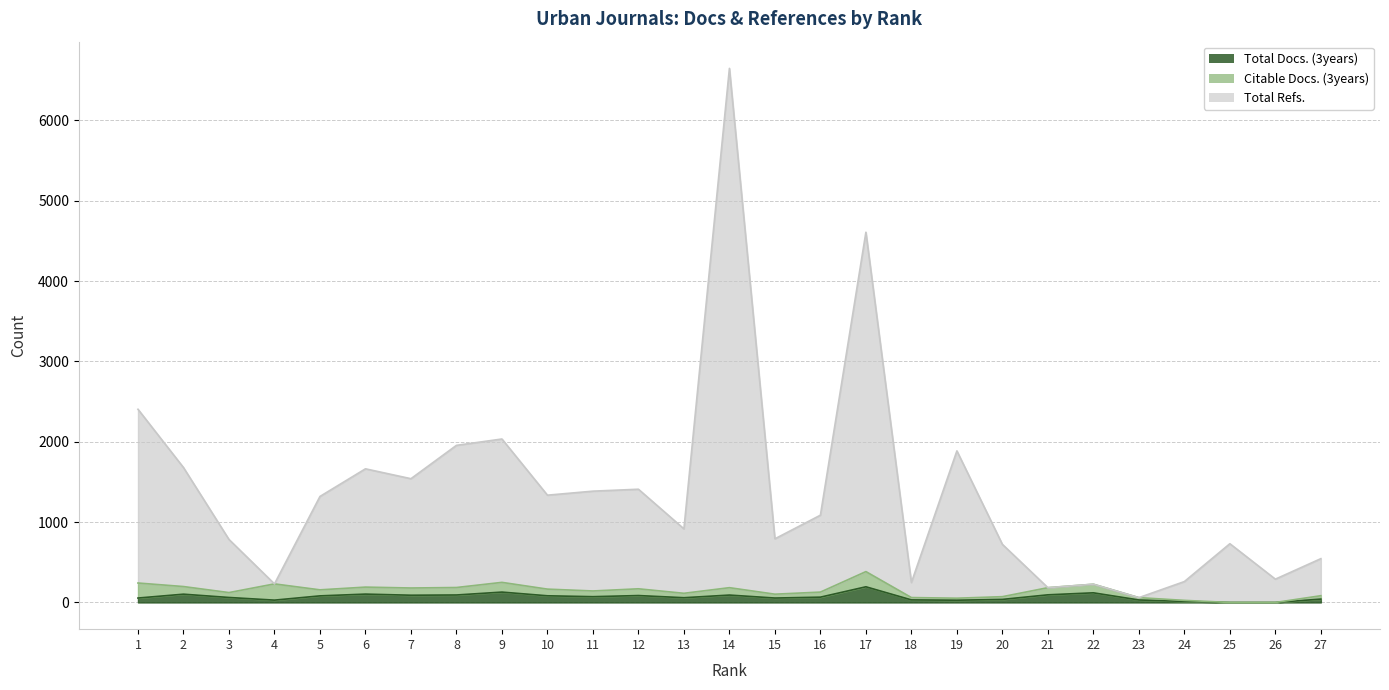

What is the difference between the second highest and second lowest values in the Total Docs. (3years) series?

129